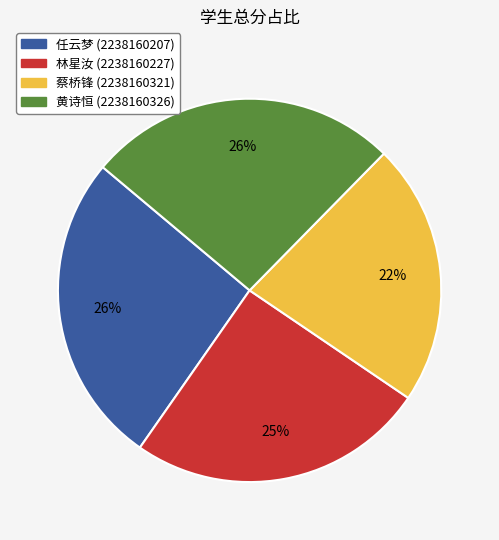

Is there any slice that represents more than half of the pie?

No